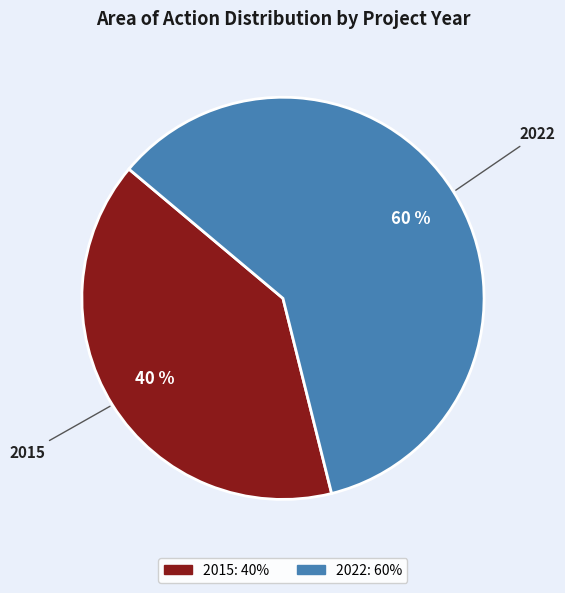

To the nearest percent, what is the average slice percentage?

50%